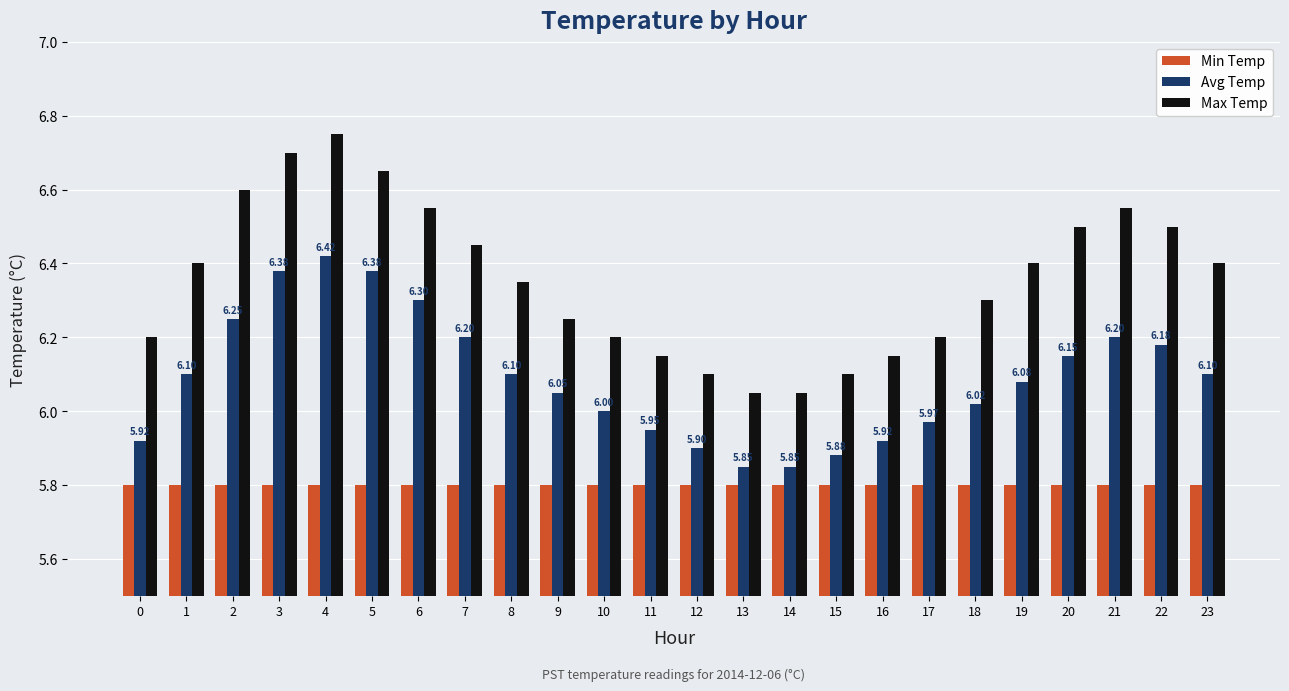

Between 6 and 15, which series saw the biggest shift?

Max Temp